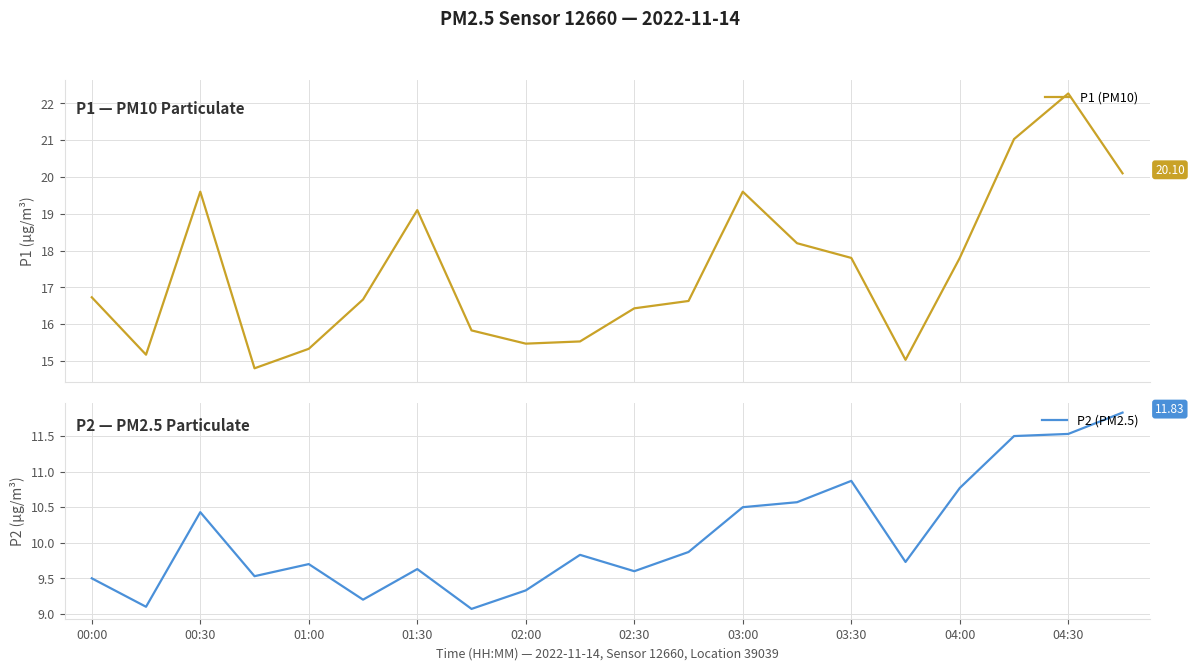

At how many categories does at least one series exceed 9?

20